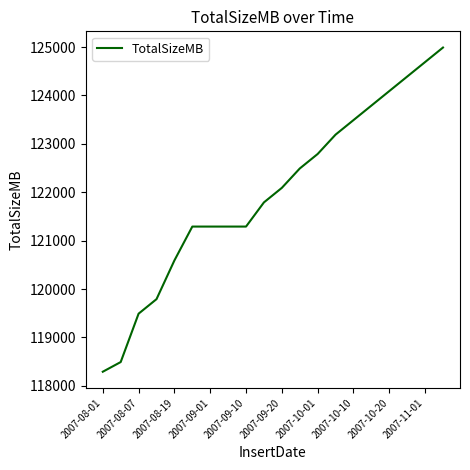

What is the smallest value displayed?

118291